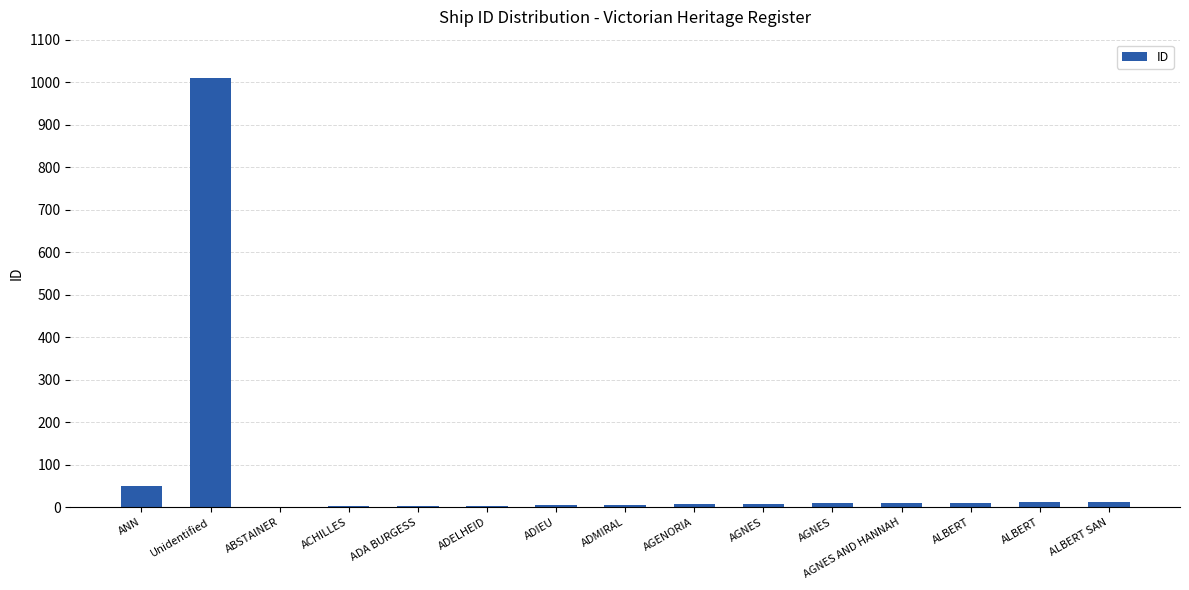

How many data points does each series have?

15